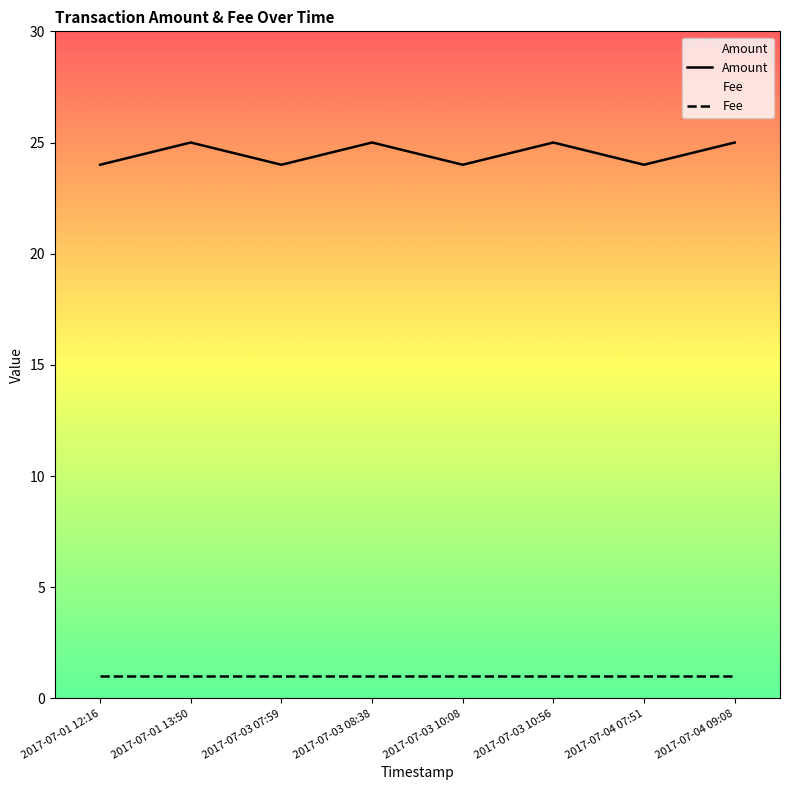

Is this an area chart (filled region under the line)?

No